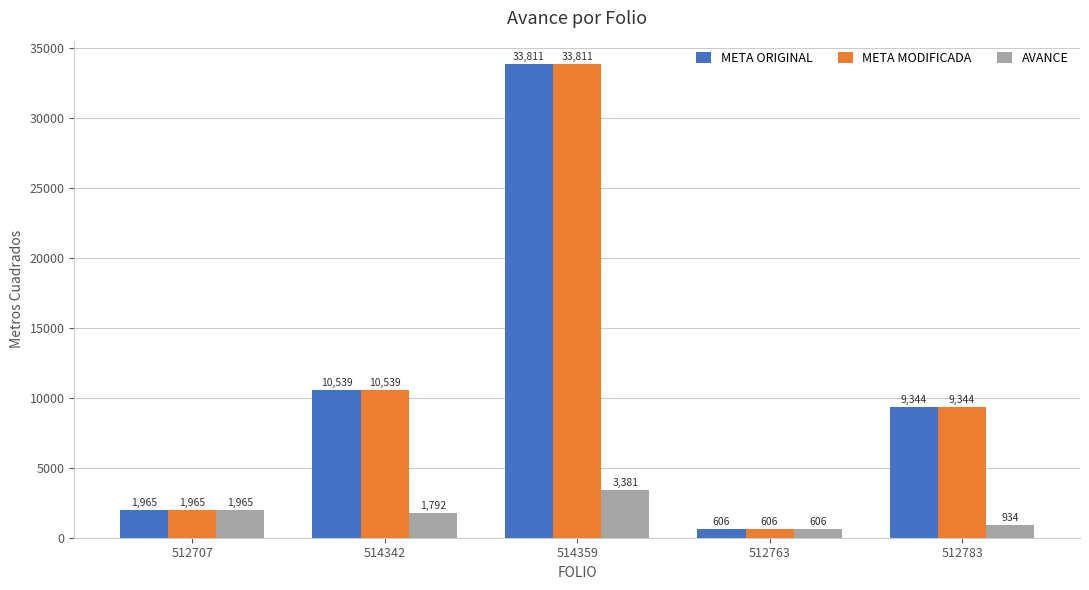

List the labels in order of AVANCE value, largest first.

514359, 512707, 514342, 512783, 512763